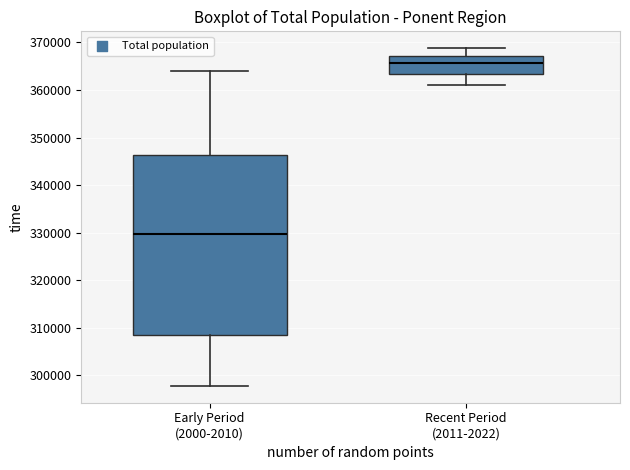

Where does the median line of the box for Recent Period (2011-2022) sit on the y-axis? The values are not printed on the chart, so give them approximately, as read against the axis.

366000